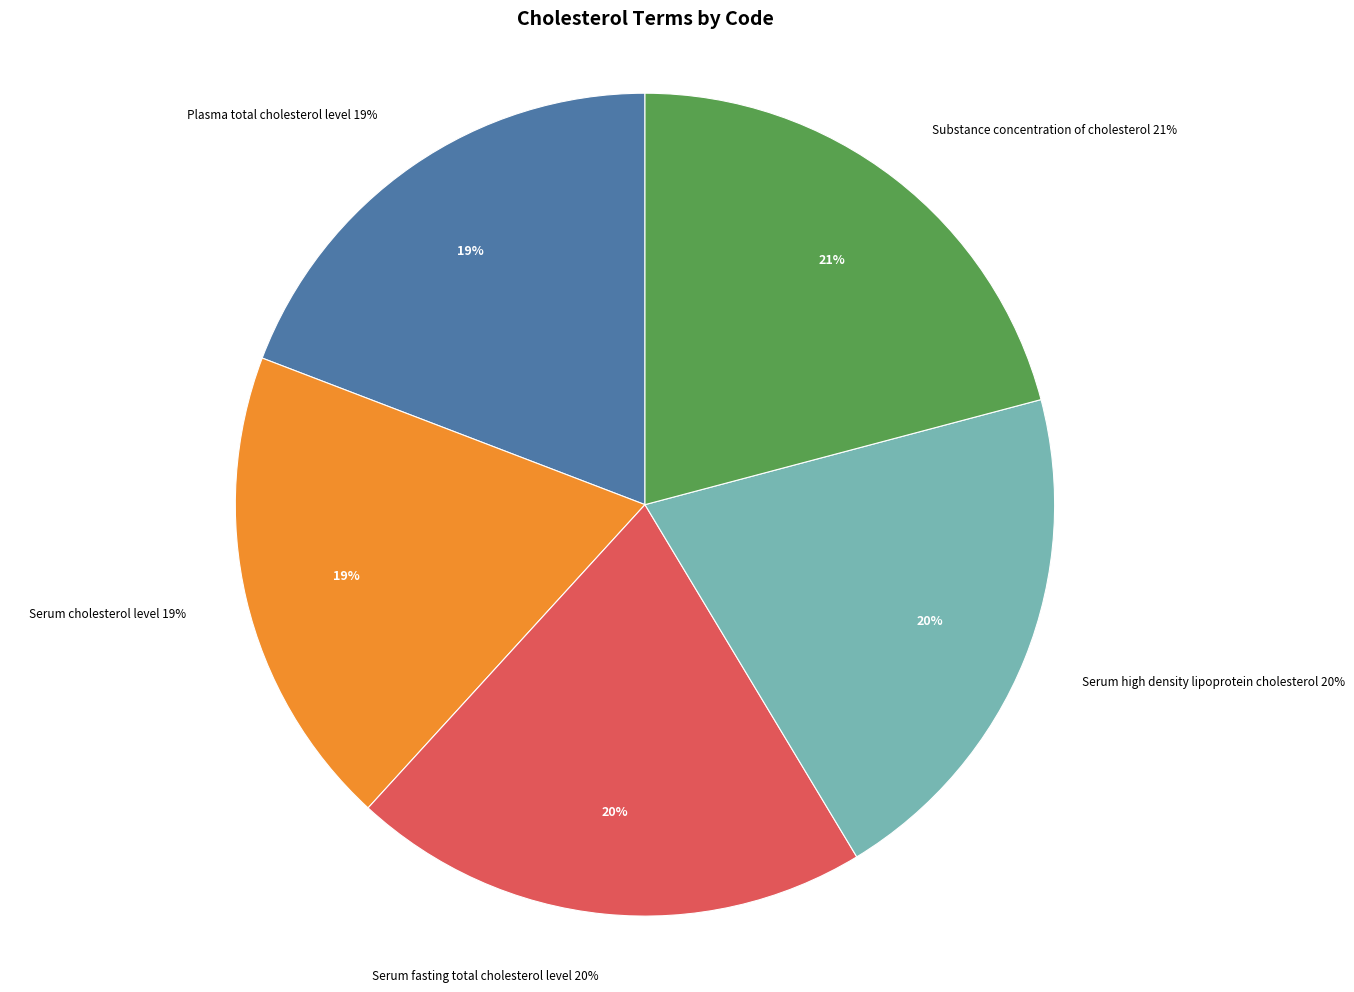

Does Serum cholesterol level represent more than half of the total?

No